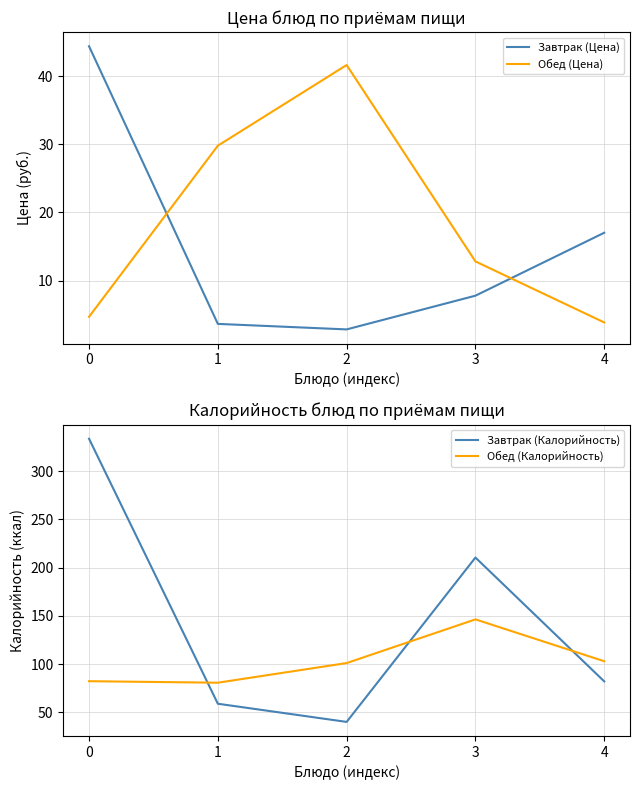

Rank the series at 4 from highest to lowest value.

Обед (Калорийность), Завтрак (Калорийность), Завтрак (Цена), Обед (Цена)